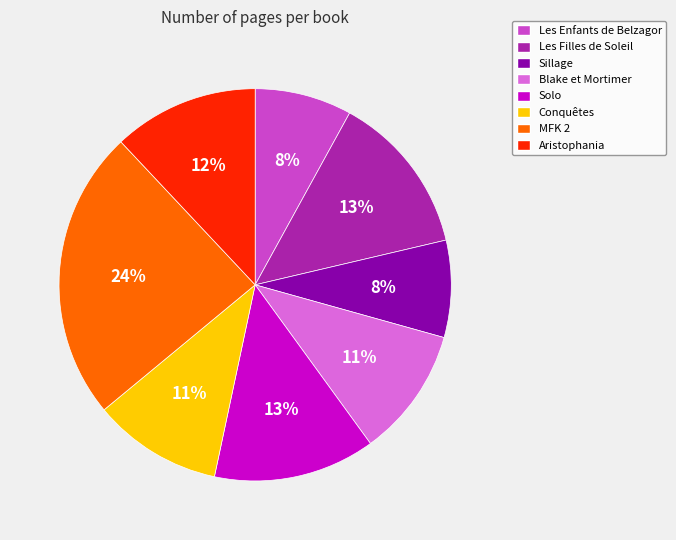

To the nearest percent, what is the difference between the Les Filles de Soleil and Aristophania slice percentages?

1%